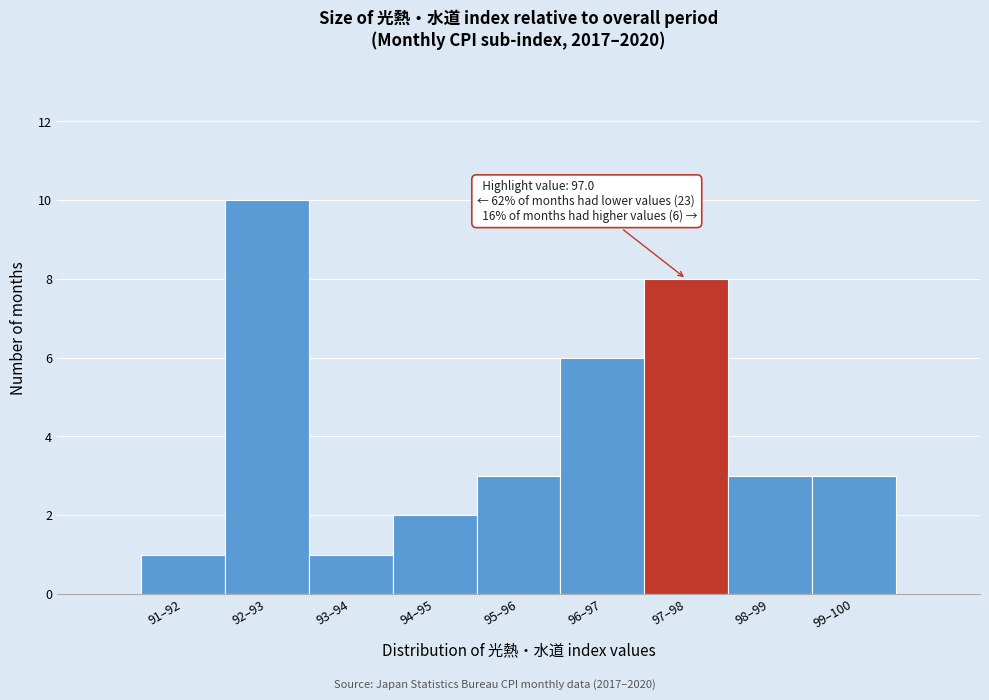

Reading left to right, extract all data points from this chart.

91–92=1	92–93=10	93–94=1	94–95=2	95–96=3	96–97=6	97–98=8	98–99=3	99–100=3